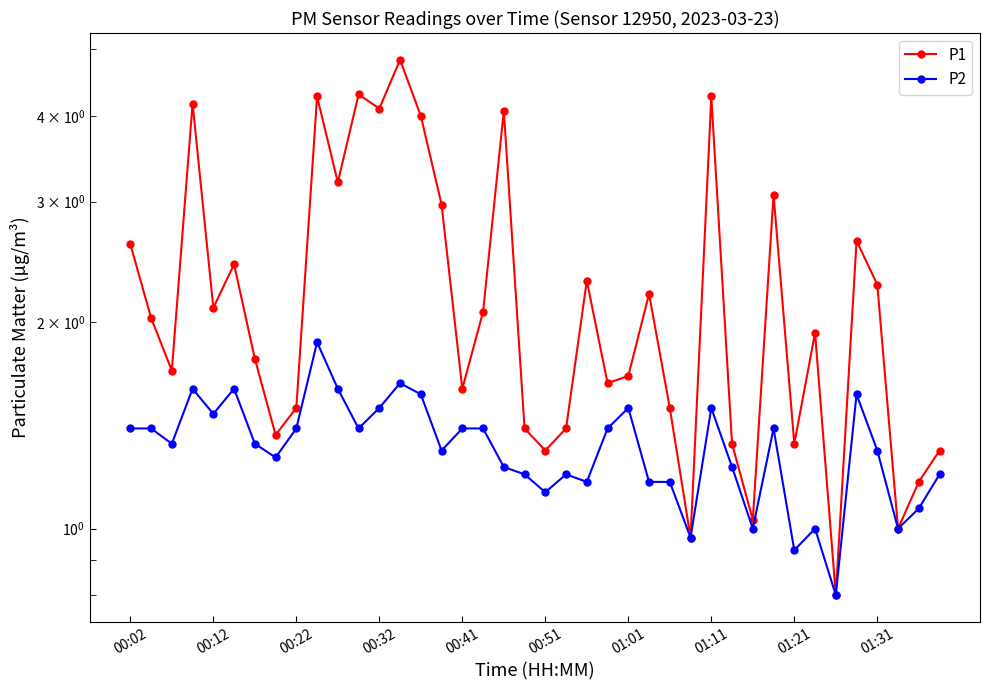

What is the difference between the second highest and minimum values in the P2 series?

0.8